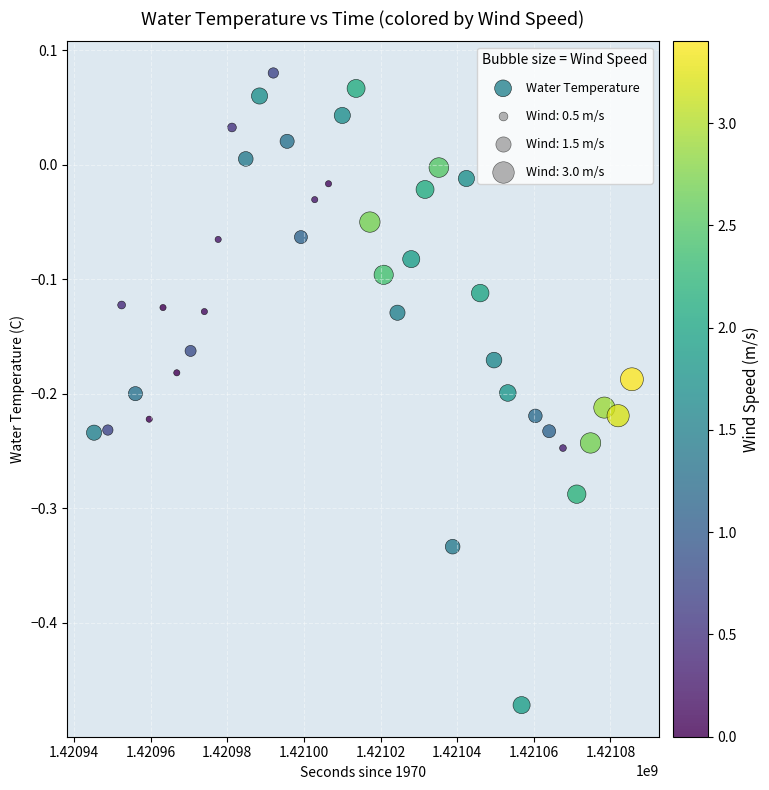

What is the range of Y values (max minus min)?

0.6